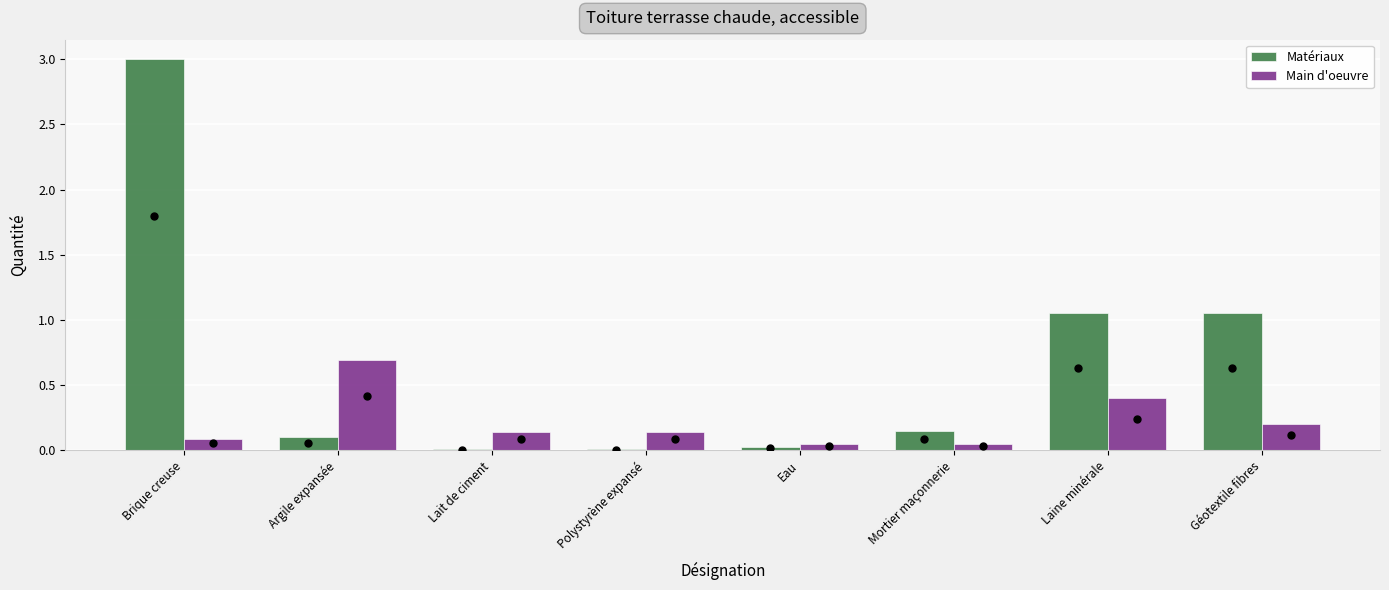

What position from the right is Mortier maçonnerie?

3